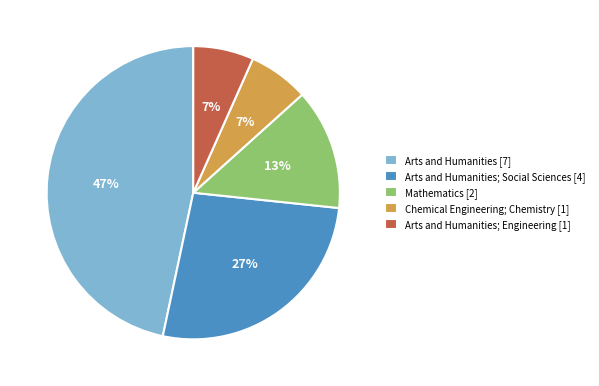

Which has a higher value, Arts and Humanities [7] or Mathematics [2]?

Arts and Humanities [7]